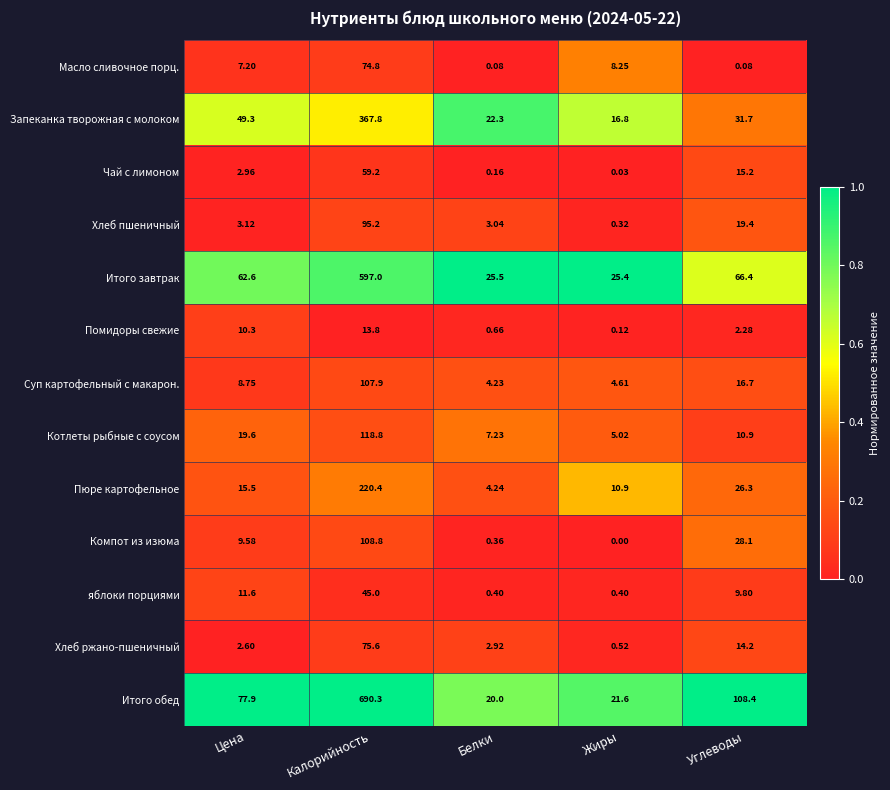

Which category has the lowest value in the Компот из изюма series?

Жиры